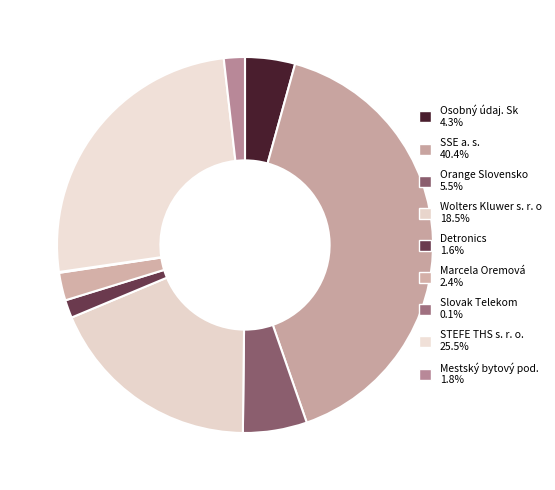

To the nearest percent, what is the difference between the largest and smallest slice percentages?

40%